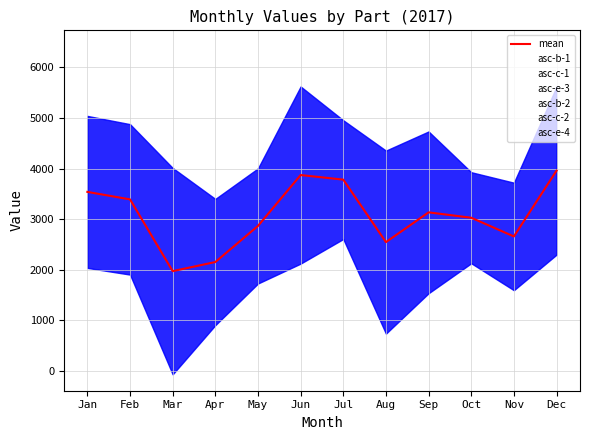

What are all the series names shown in the legend?

asc-b-1, asc-c-1, asc-e-3, asc-b-2, asc-c-2, asc-e-4